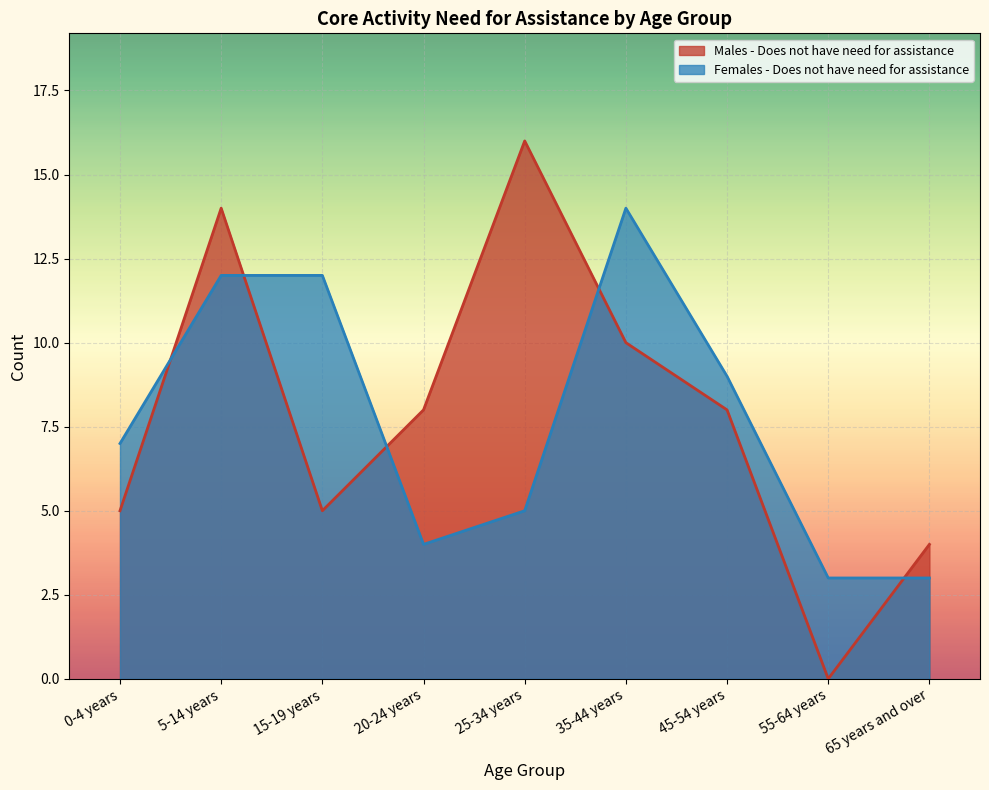

What value does the Males - Does not have need for assistance series have at 45-54 years, to the nearest 10?

10